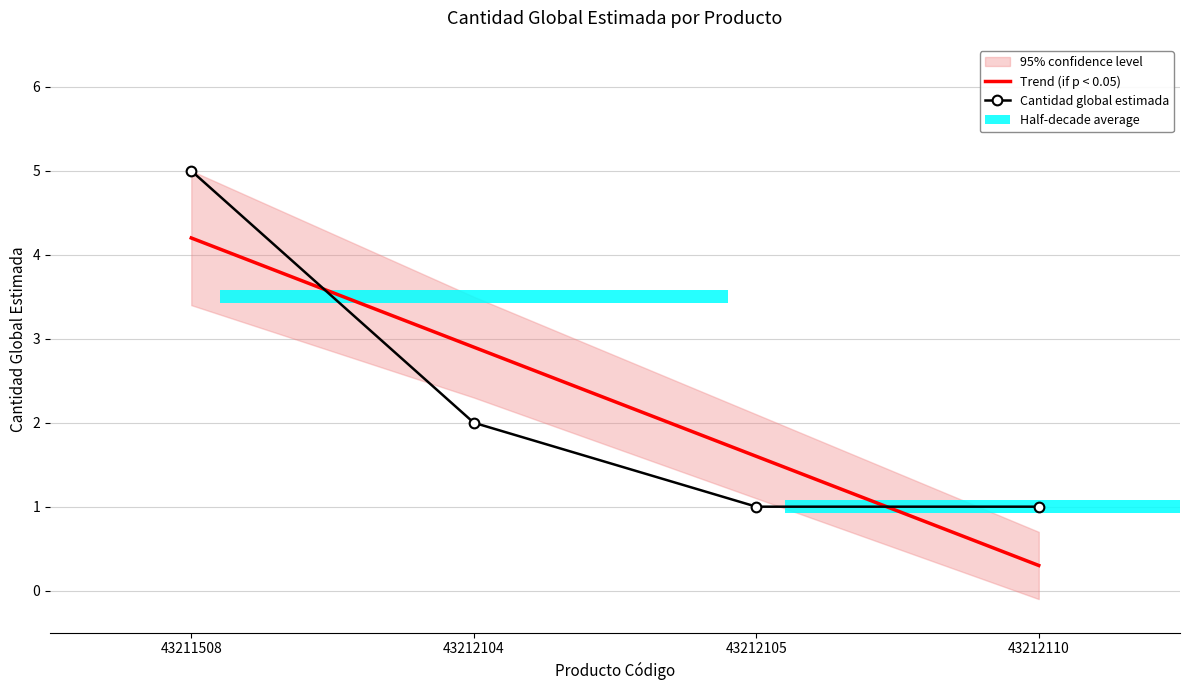

Which series has the widest spread of values?

Cantidad global estimada